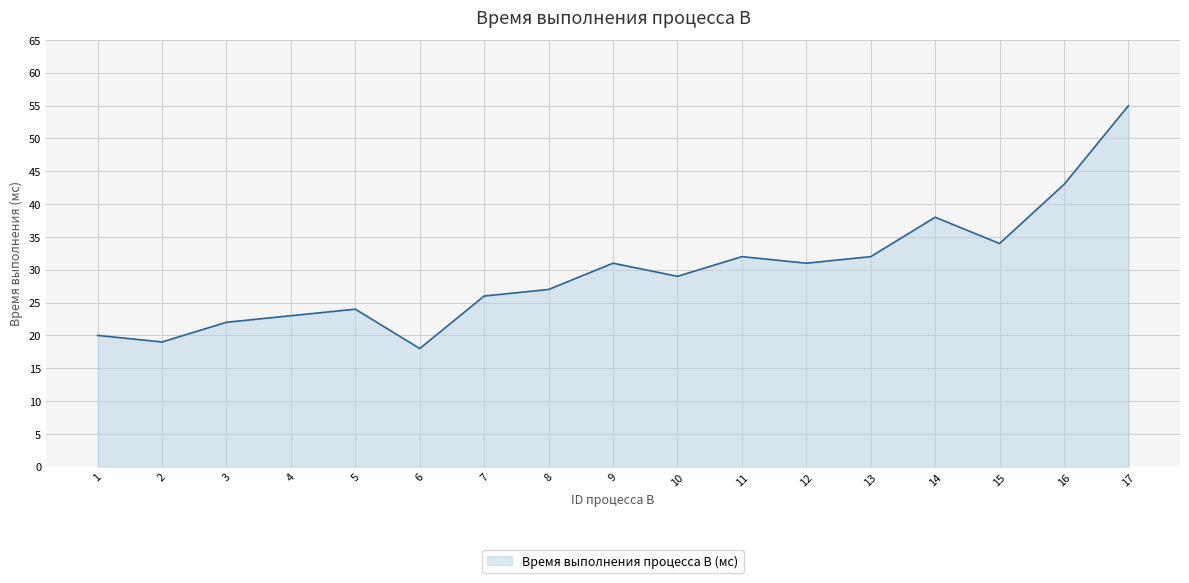

Reading left to right, list all the values displayed in this chart.

20	19	22	23	24	18	26	27	31	29	32	31	32	38	34	43	55